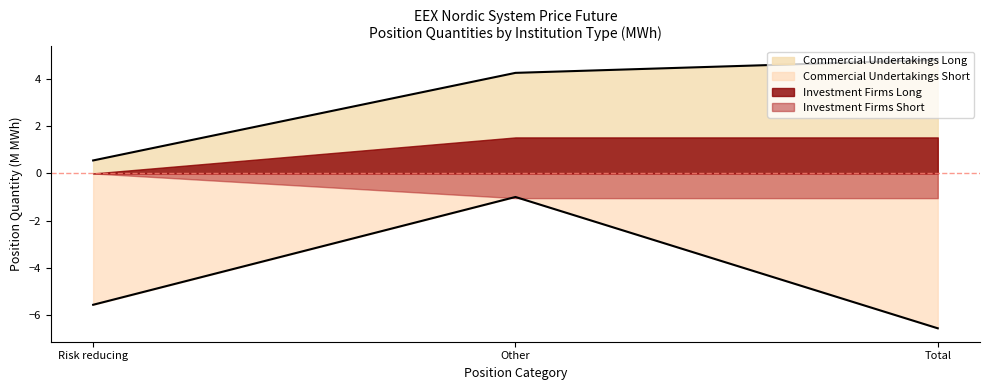

Which category has the lowest value in the Commercial Undertakings Short series?

Total